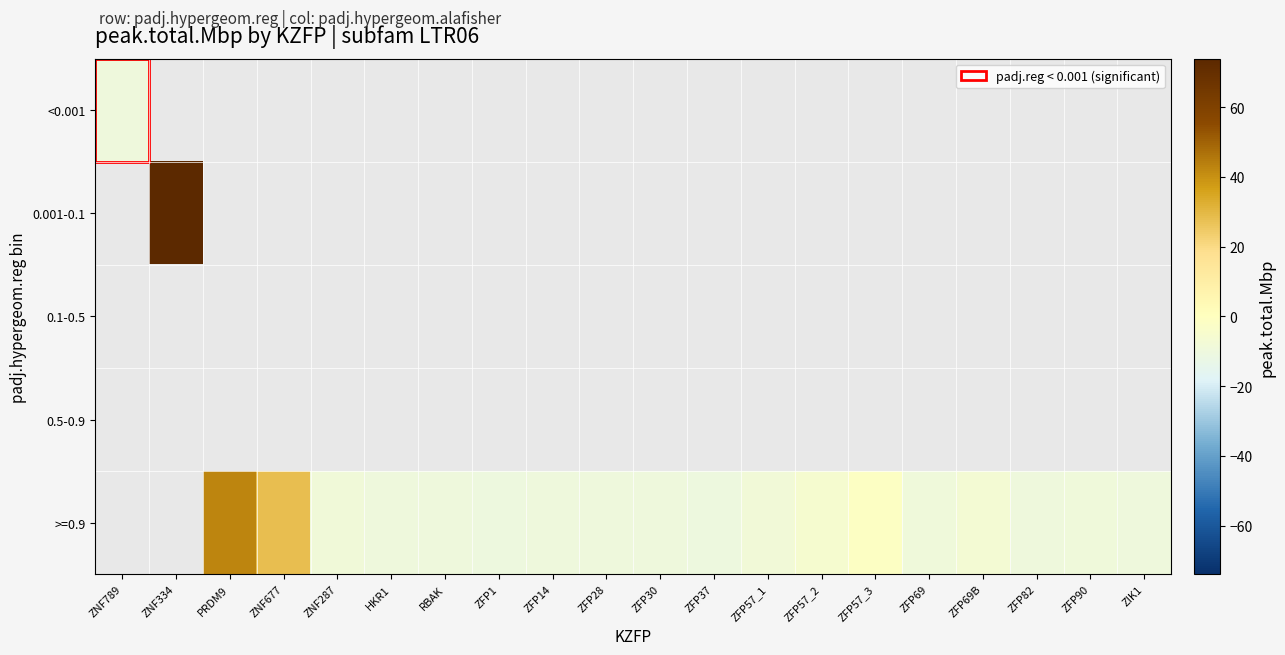

How many distinct data groups are displayed?

5